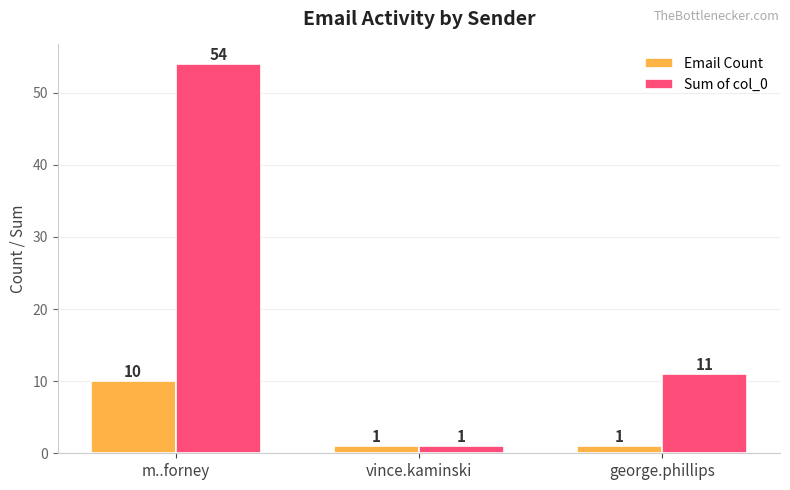

Rank the series by their average value, from highest to lowest.

Sum of col_0, Email Count